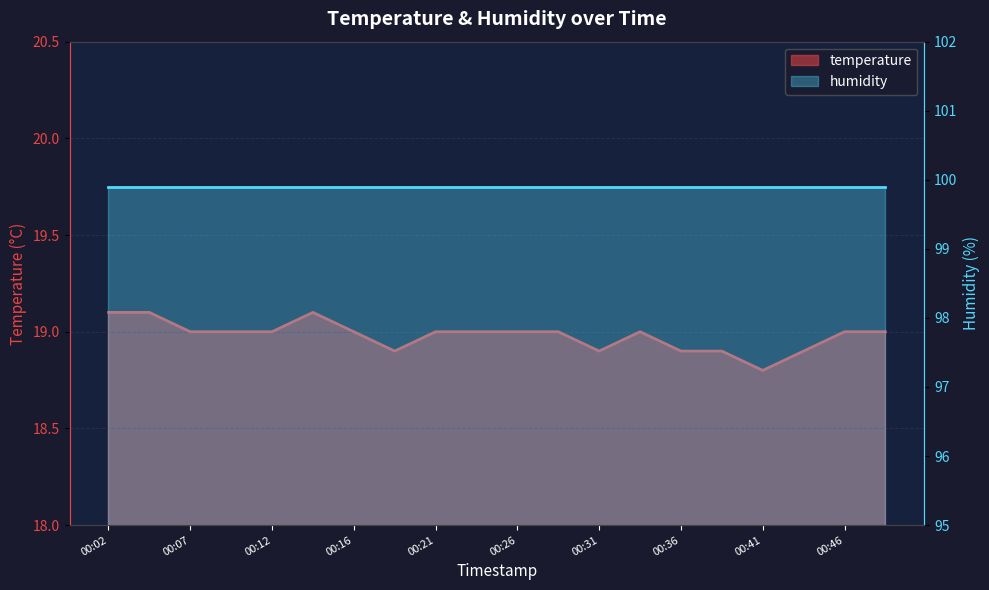

Which has a higher value, 00:43 or 00:07?

00:07